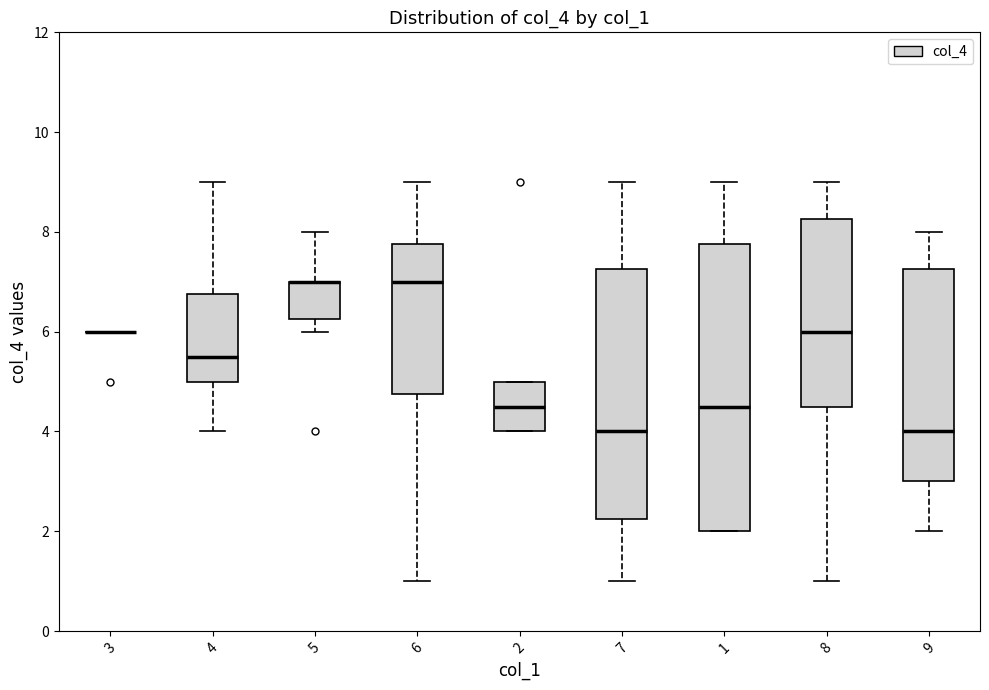

Comparing the boxes themselves (not the whiskers), which one is the tallest?

1